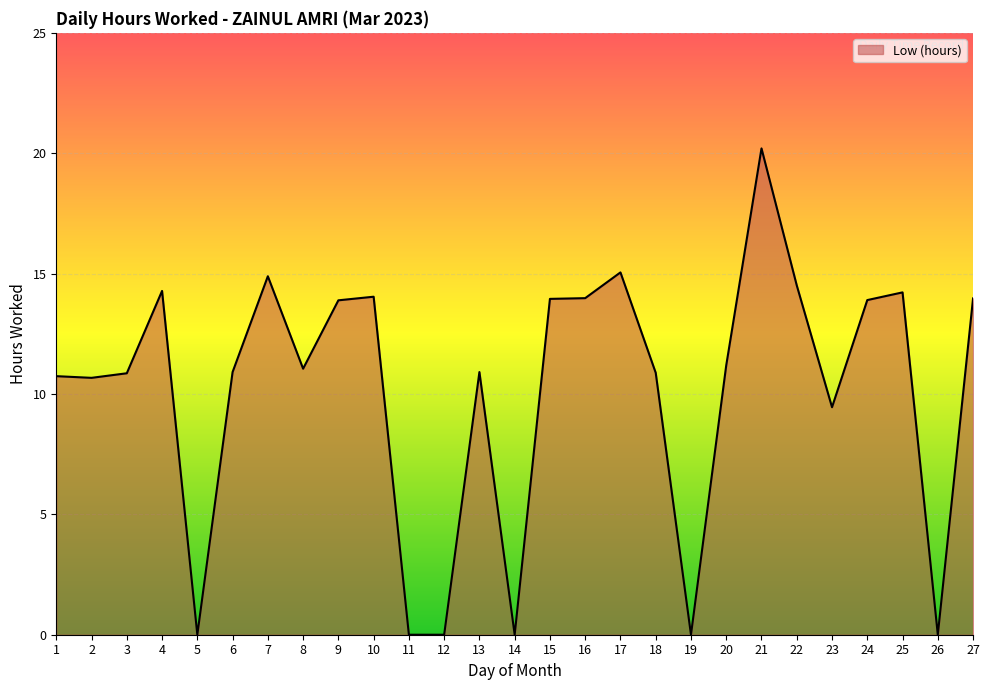

True or false: the data shows 0.0 at 11.

True